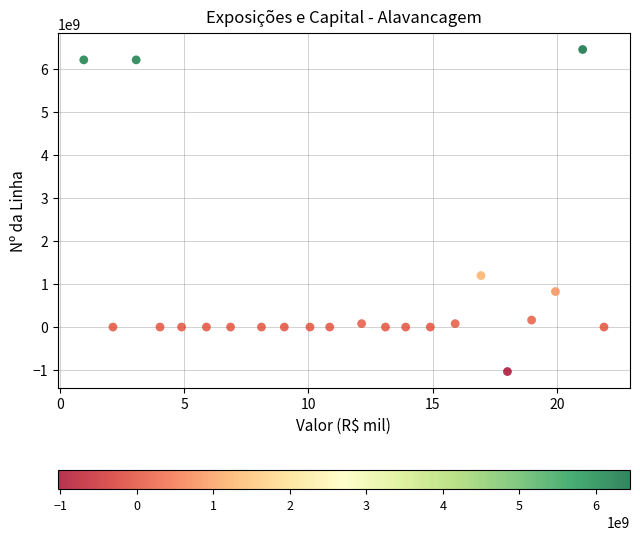

What is the range of Y values (max minus min)?

7477784504.3